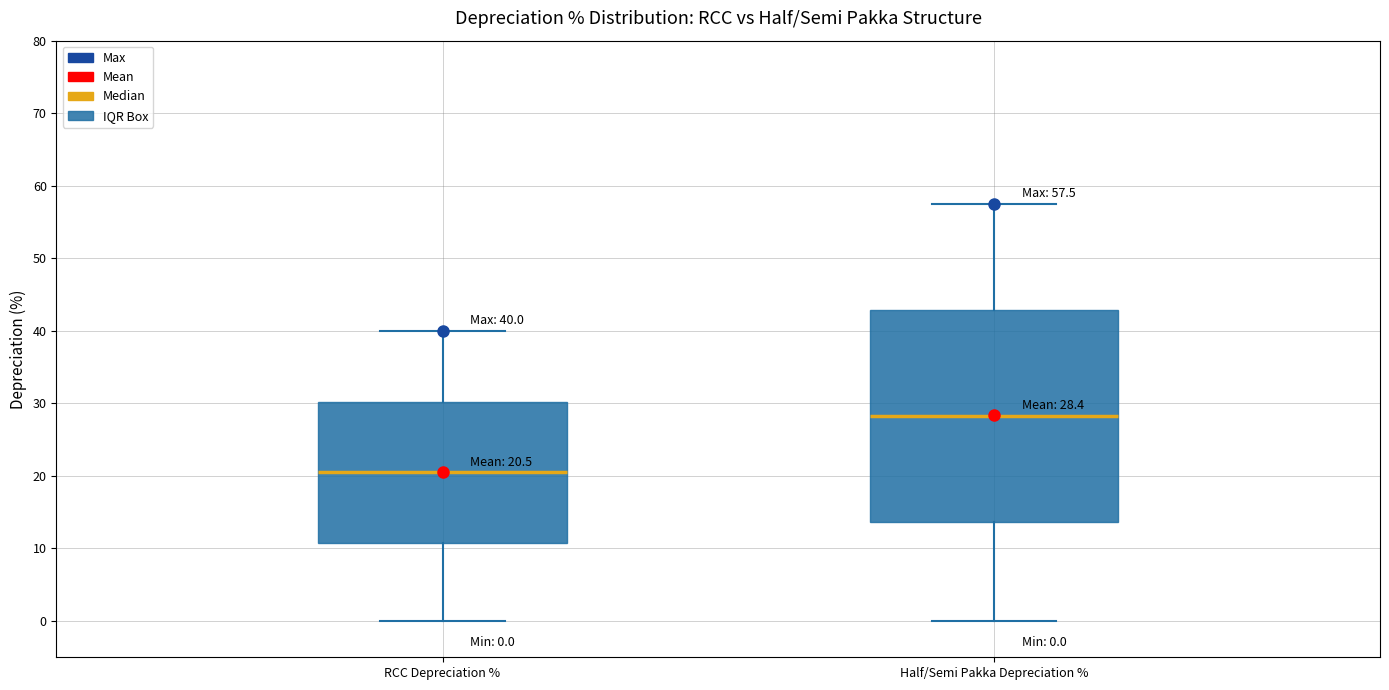

Which box's median line is the lowest?

RCC Depreciation %